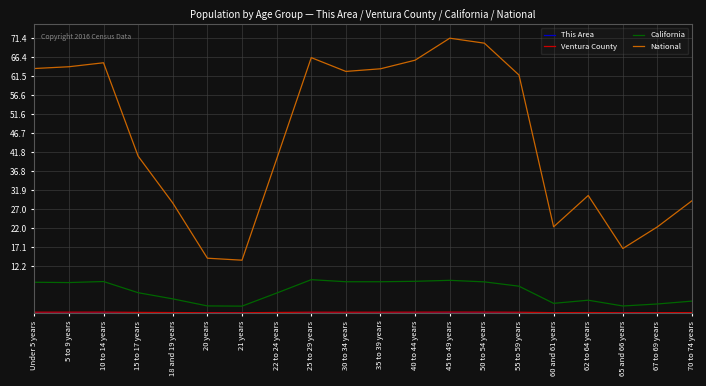

Which series has the widest spread of values?

National